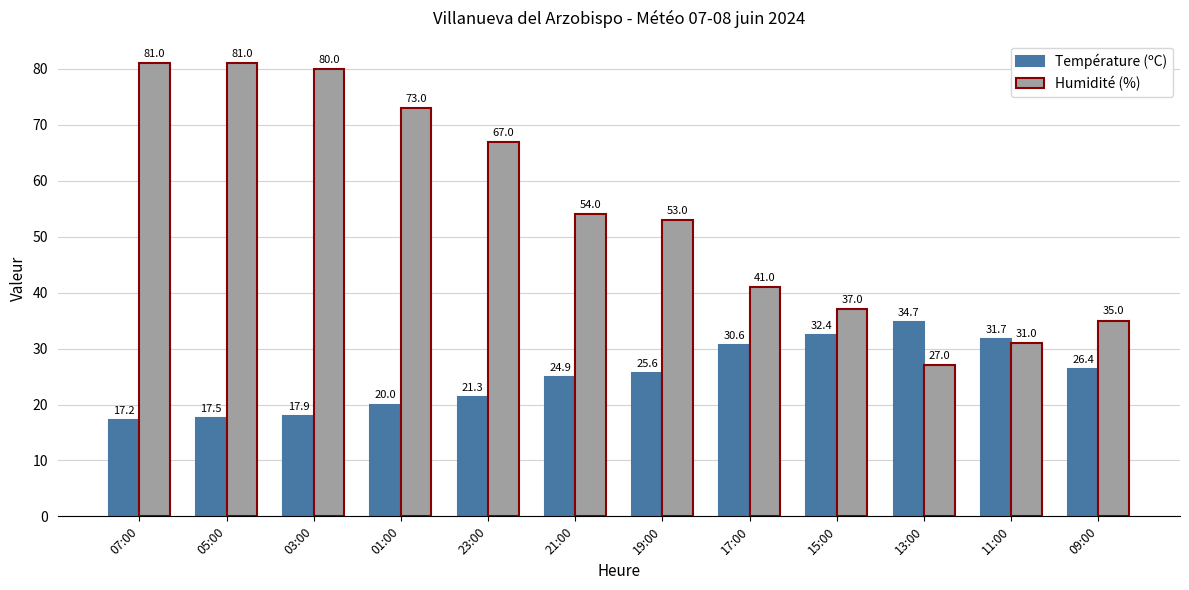

Which series changed the most between 11:00 and 09:00?

Température (ºC)